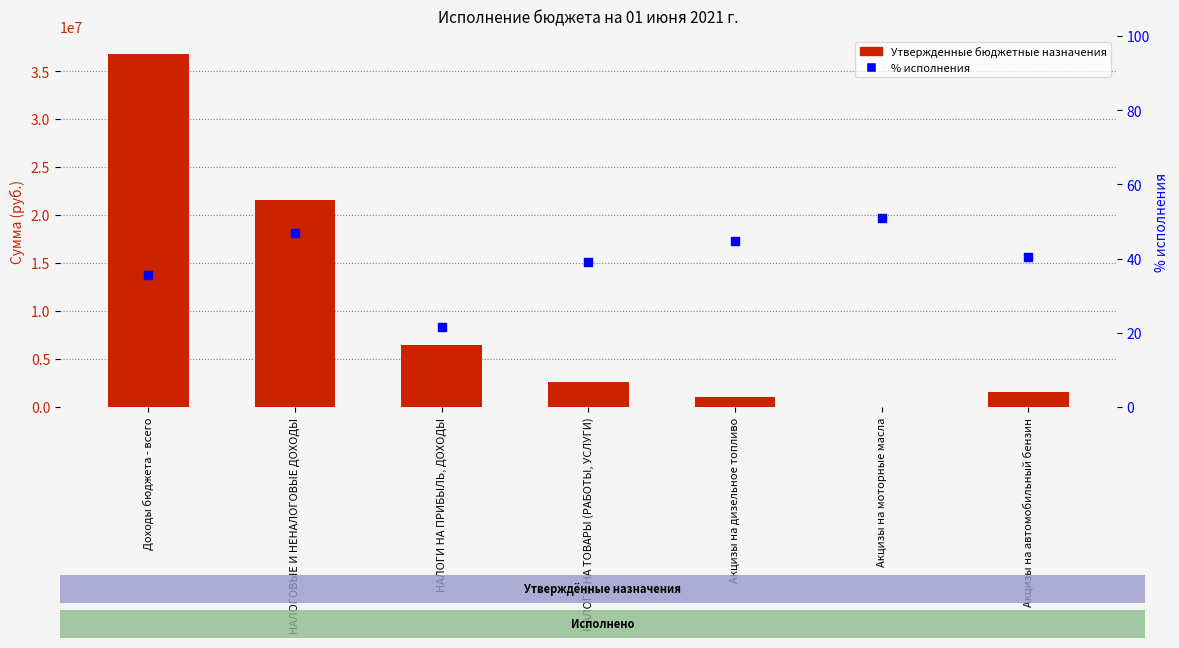

Is the value of % исполнения at Акцизы на дизельное топливо greater than the value of Утвержденные бюджетные назначения at НАЛОГОВЫЕ И НЕНАЛОГОВЫЕ ДОХОДЫ?

No